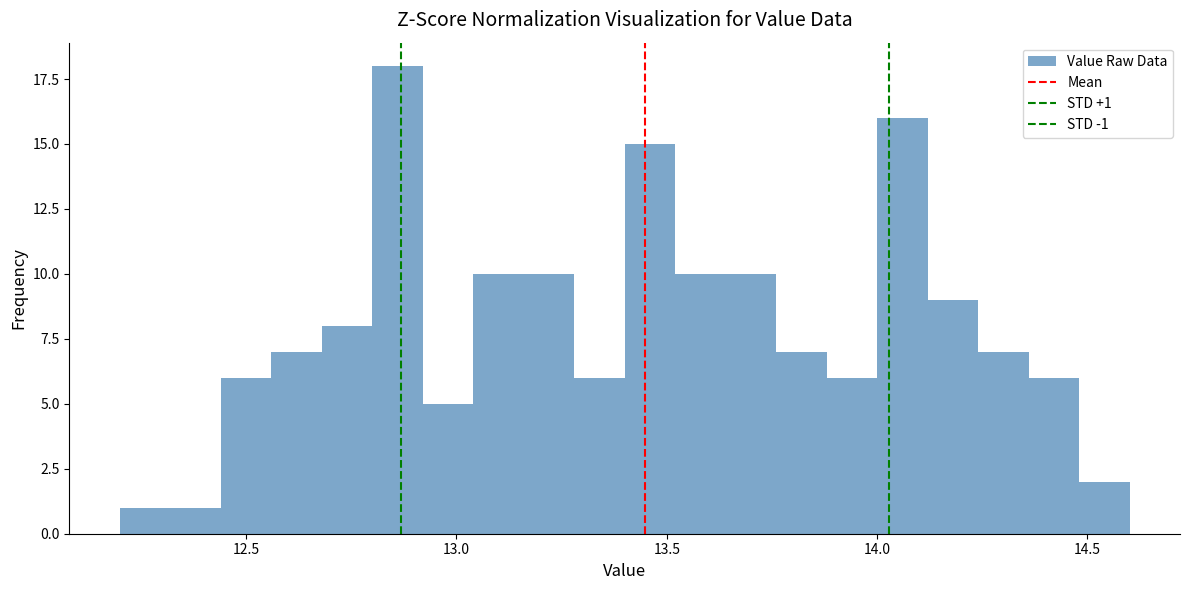

Read against the x-axis, roughly where is the centre of the tallest bar?

12.85